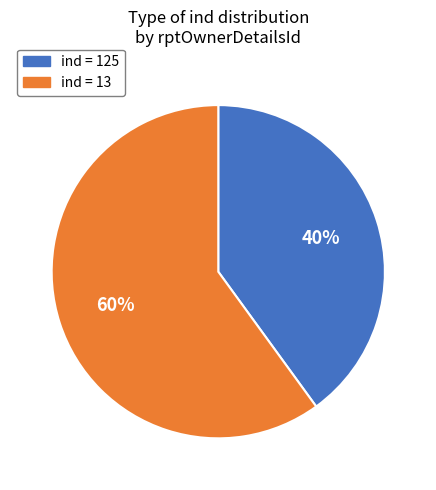

To the nearest percent, what portion does ind = 13 represent?

60%